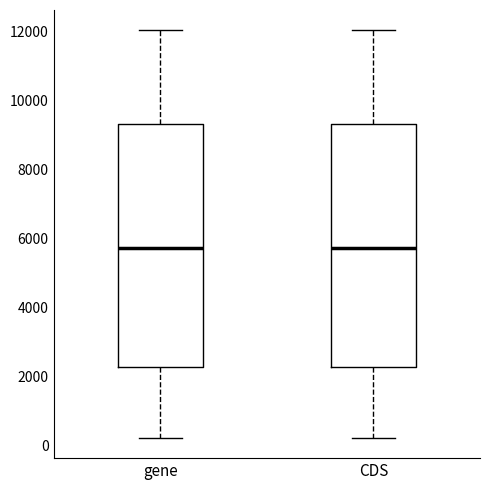

Where does the lower whisker of the box for gene end on the y-axis? The values are not printed on the chart, so give them approximately, as read against the axis.

200